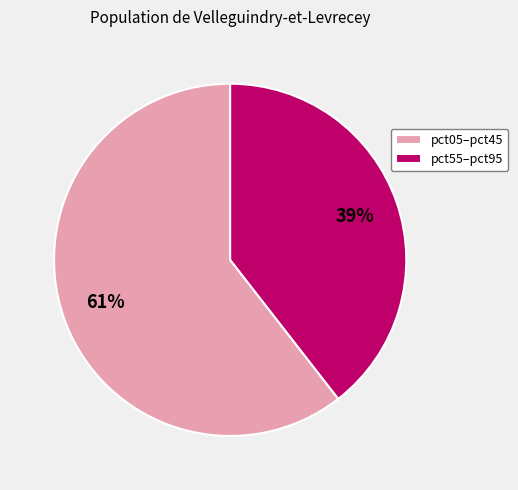

Which slice represents more than half of the pie?

pct05–pct45